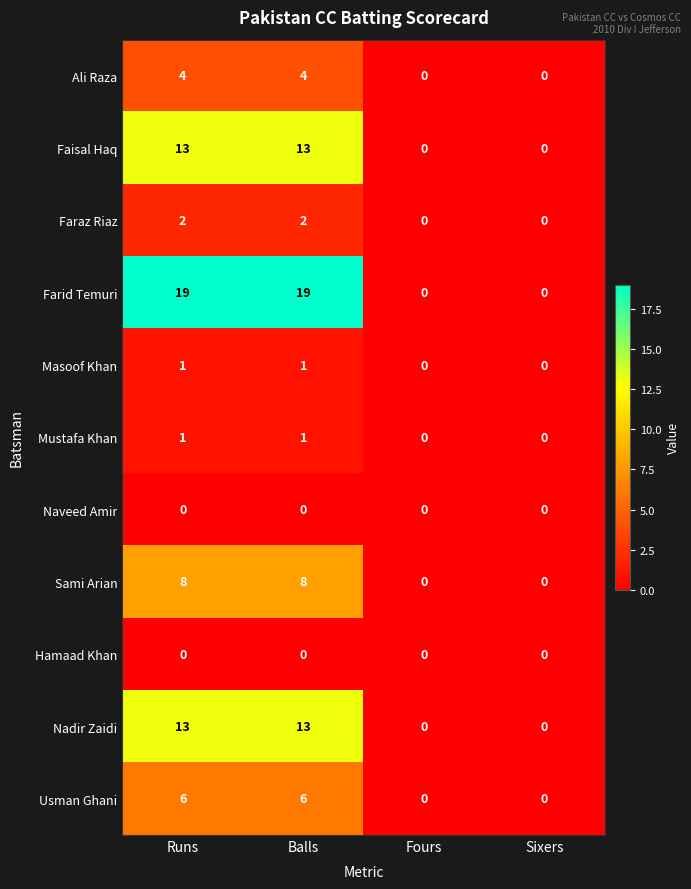

What is the sum of all Faraz Riaz values?

4